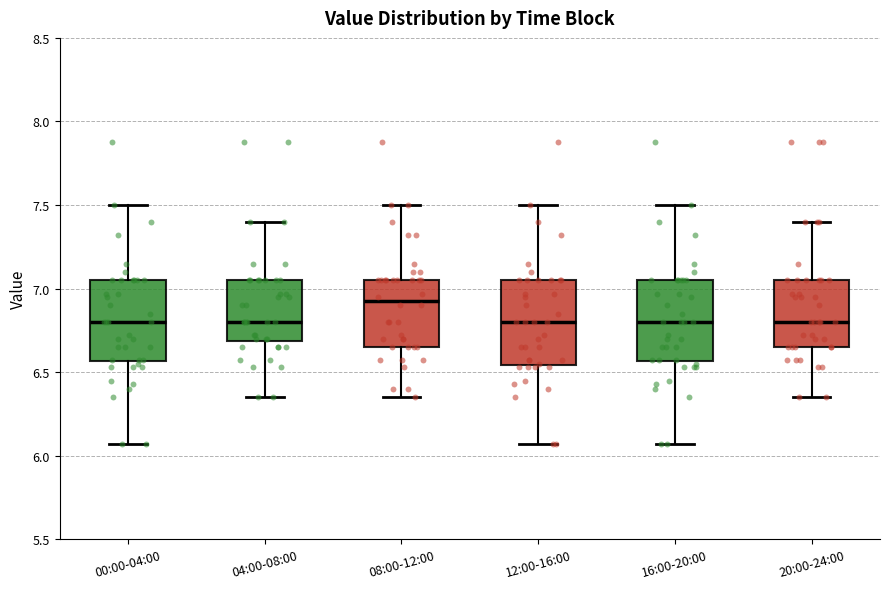

Where does the upper whisker of the box for 16:00-20:00 end on the y-axis? The values are not printed on the chart, so give them approximately, as read against the axis.

7.50